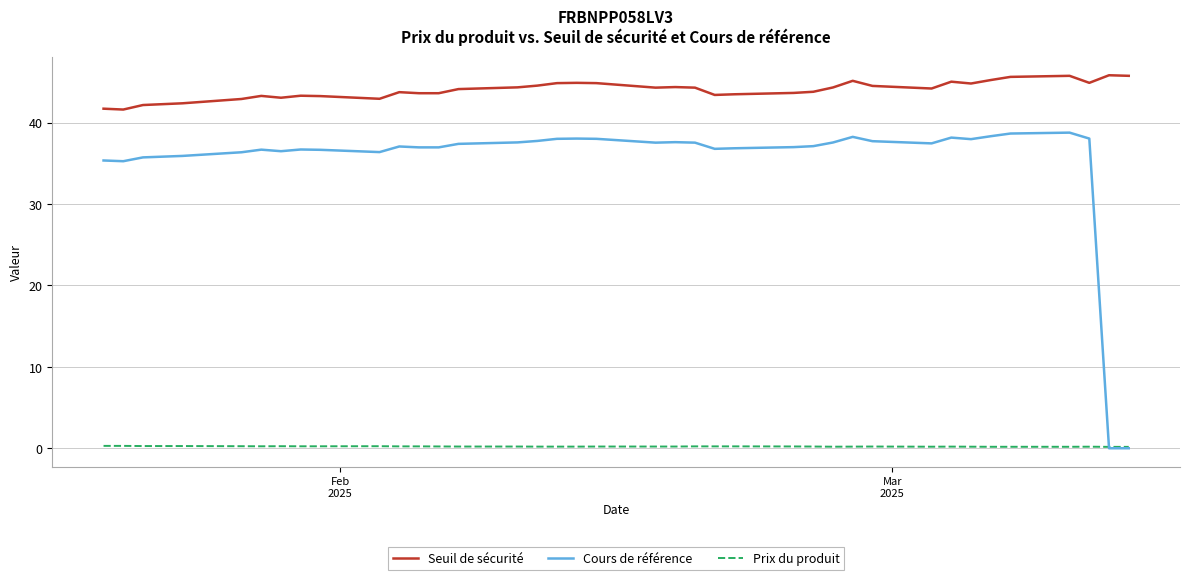

How many lines are shown in the chart?

3